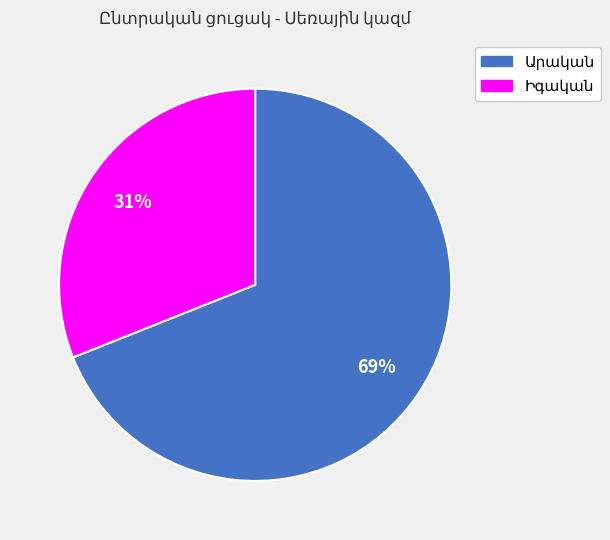

Is there a majority slice in this chart?

Yes